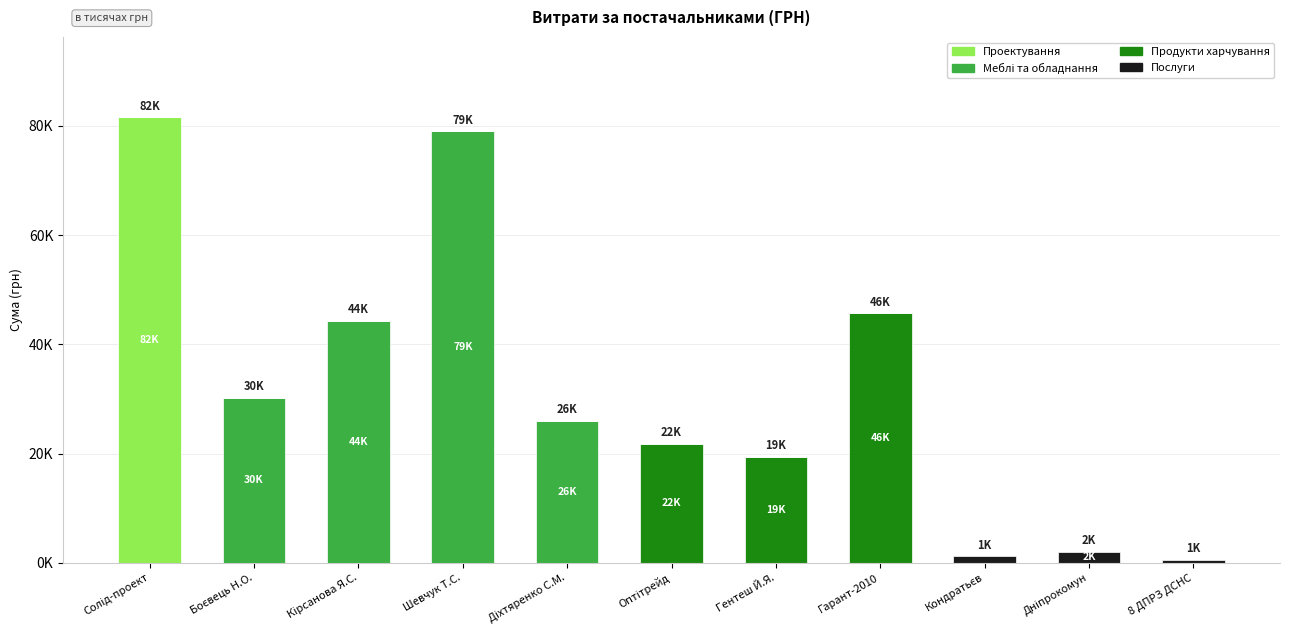

Does the chart contain stacked bars?

Yes